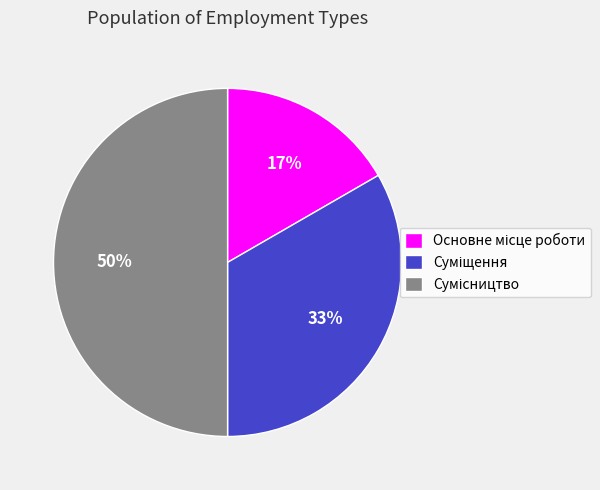

To the nearest percent, what is the average slice percentage?

33%